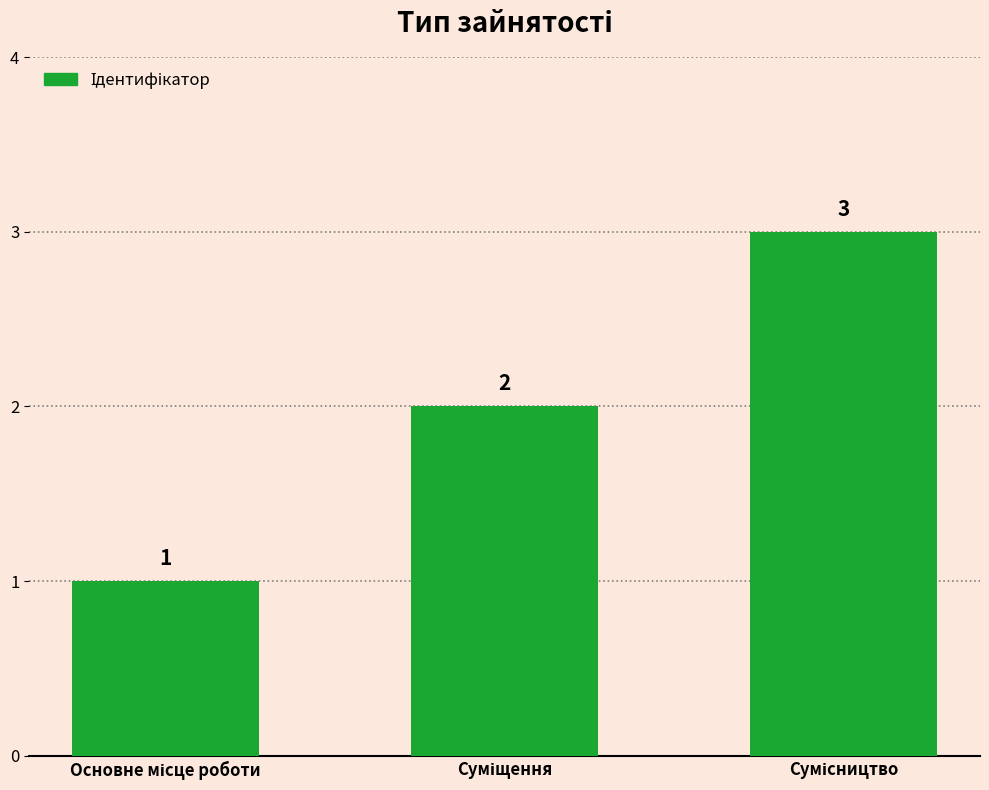

What is the maximum value shown in the chart?

3